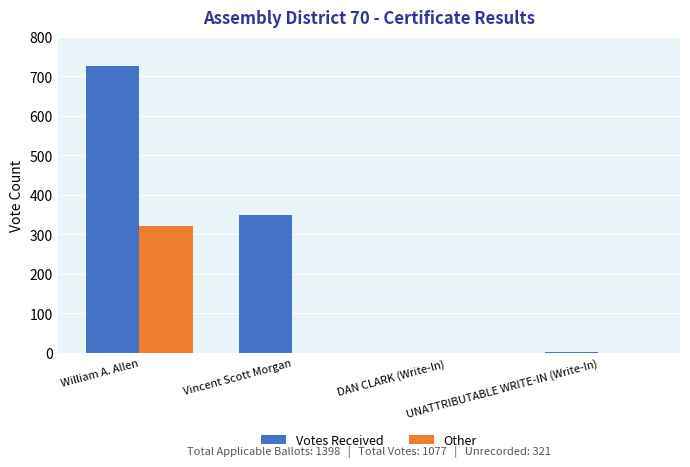

At which category is the sum across all series the highest?

William A. Allen